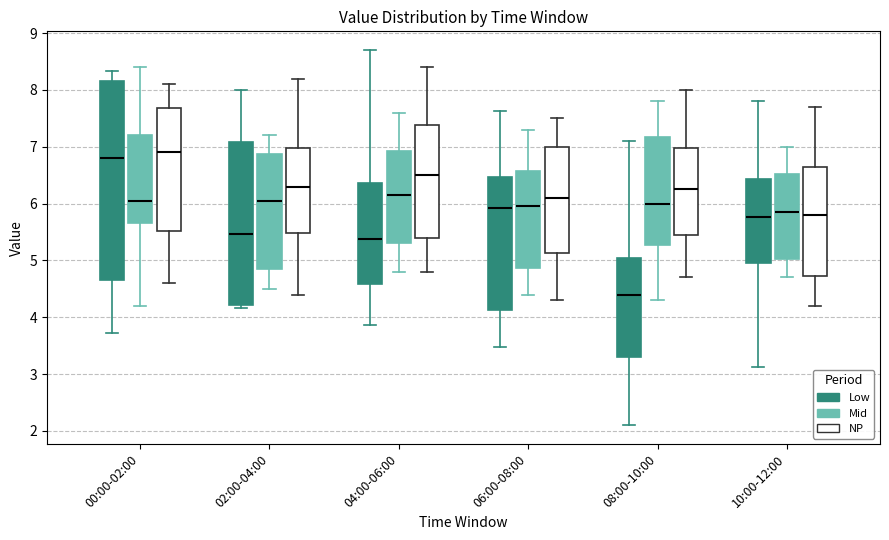

Which box has the lowest median line?

08:00-10:00 (Low)